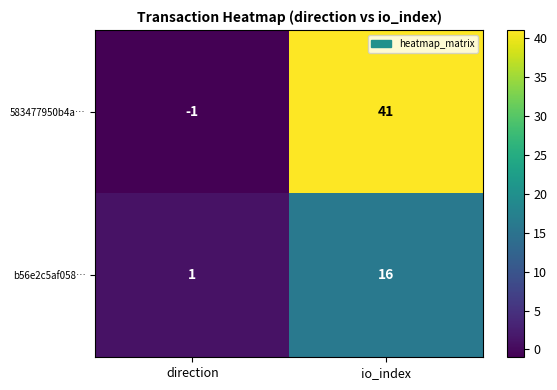

The value of b56e2c5af058… at io_index is 16. True or false?

True